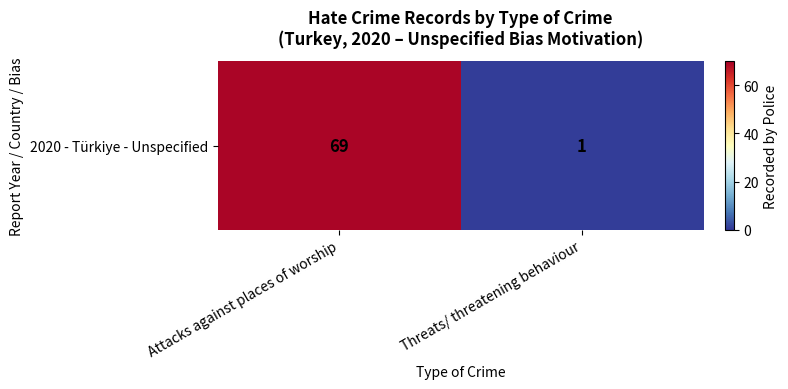

What is the difference between the maximum and minimum values?

68